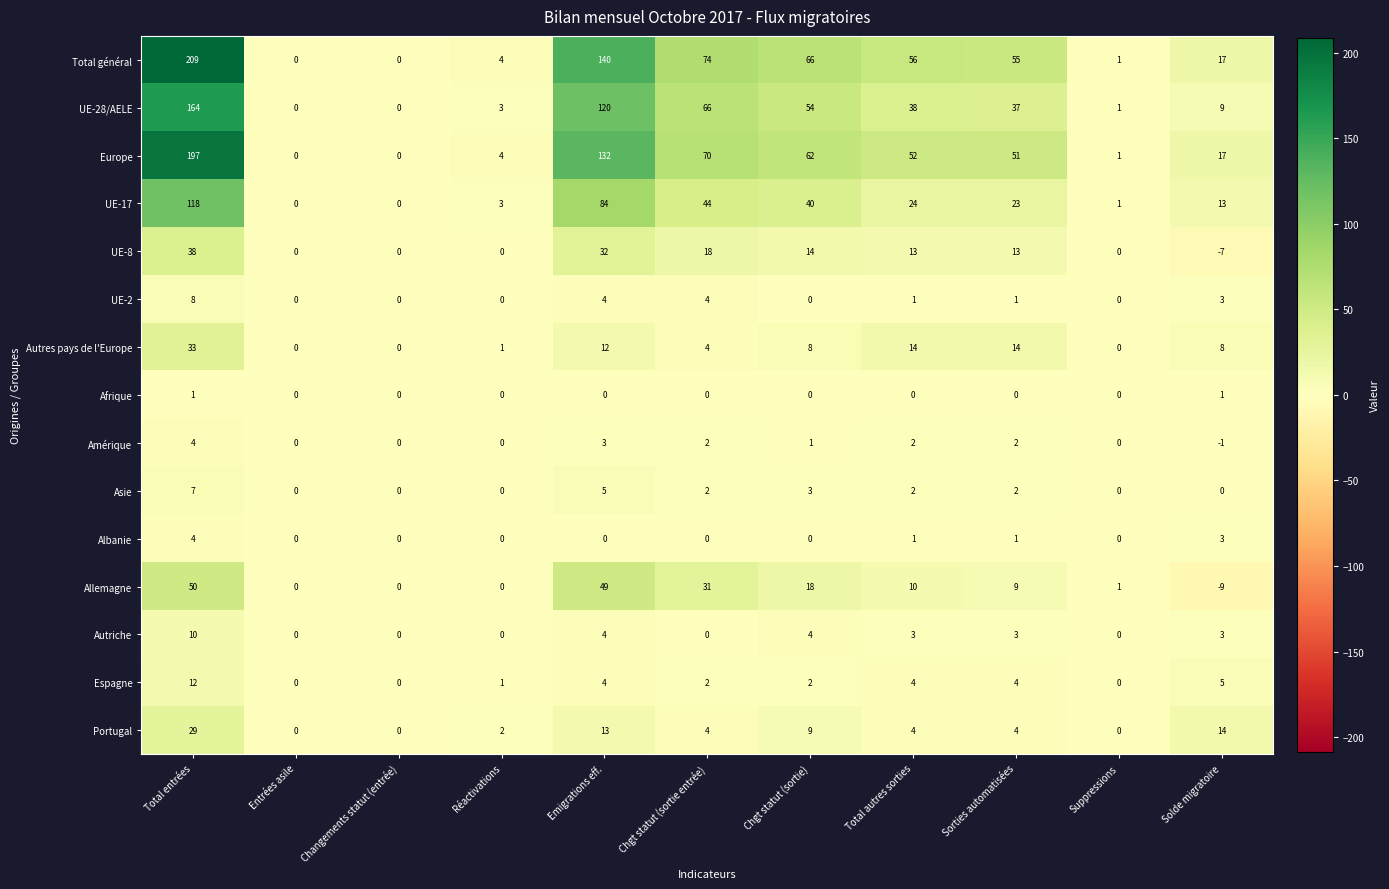

Which series changed the most between Changements statut (entrée) and Total autres sorties?

Total général